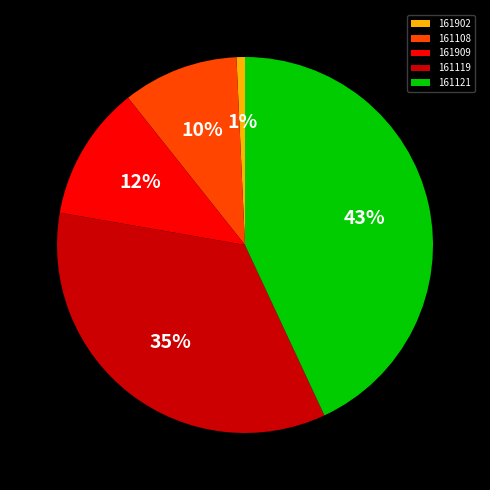

How many segments does this pie chart have?

5